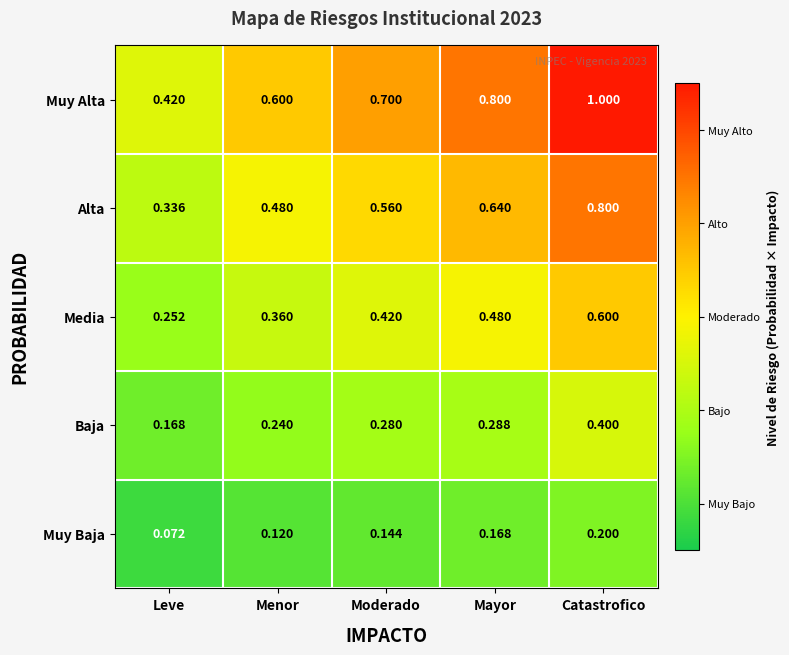

Which series changed the most between Leve and Catastrofico?

Muy Alta